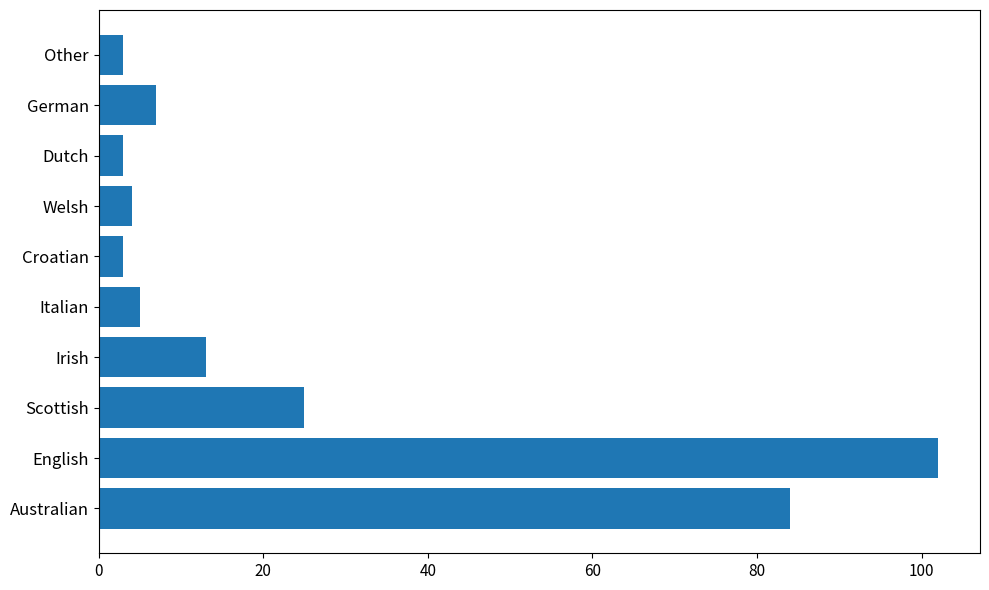

Does the chart contain stacked bars?

No